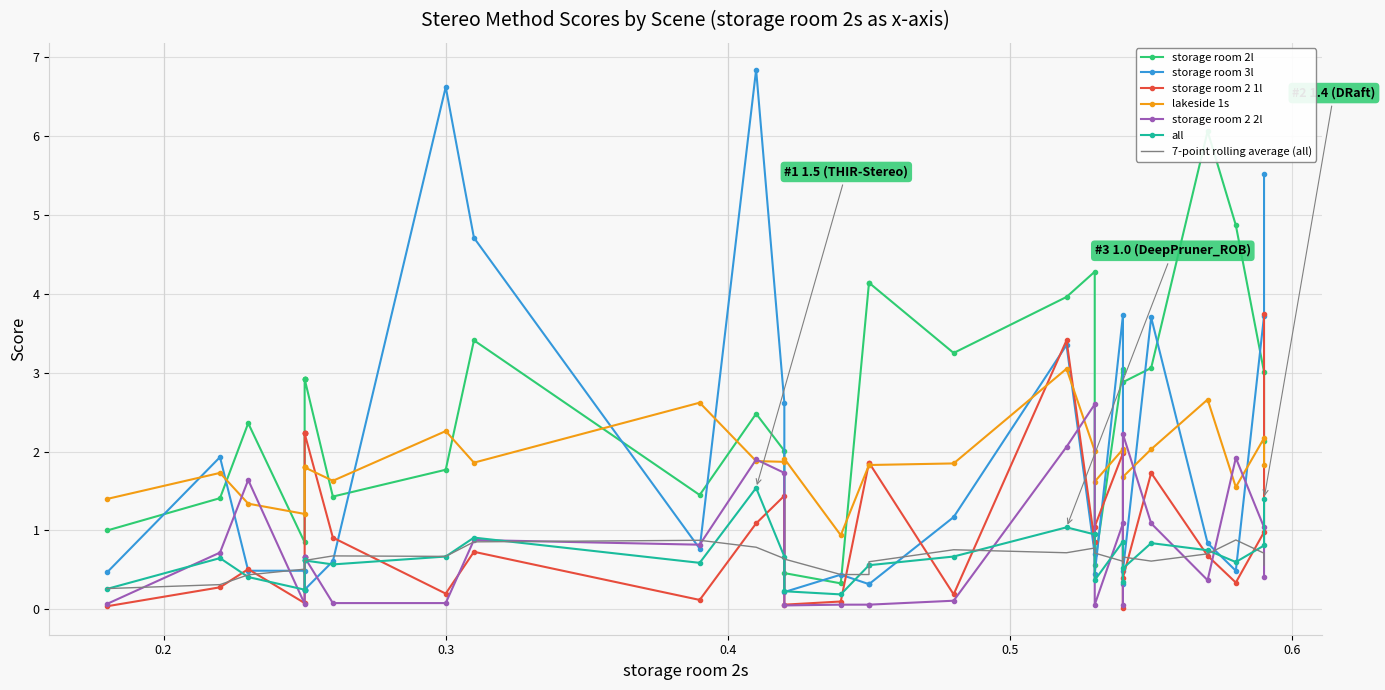

In storage room 3l, how many points are higher than both neighbors (excluding endpoints)?

7